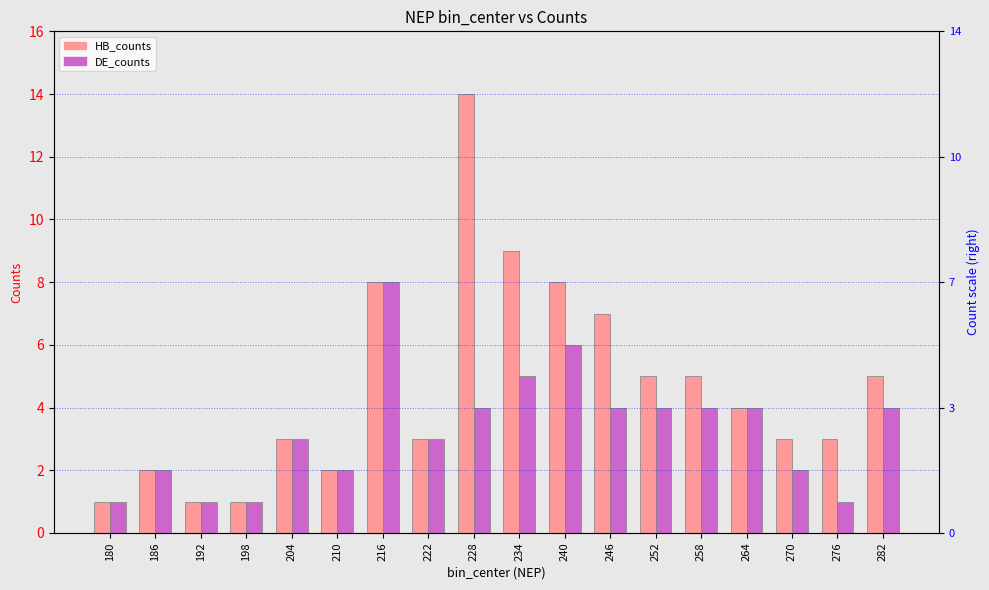

At which label does DE_counts first exceed 4?

216